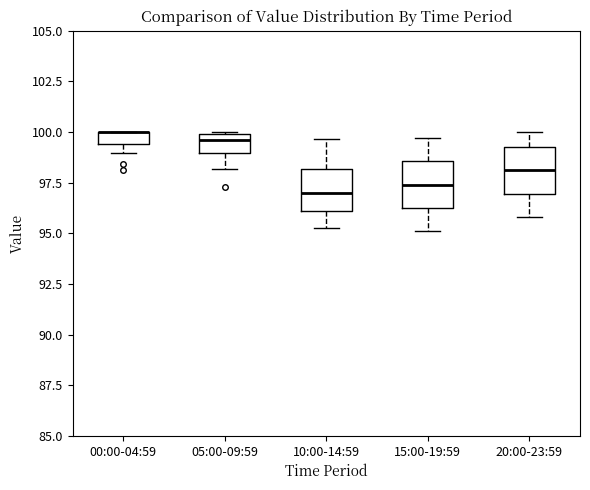

Where is the lower edge of the box for 10:00-14:59 on the y-axis? The values are not printed on the chart, so give them approximately, as read against the axis.

96.0